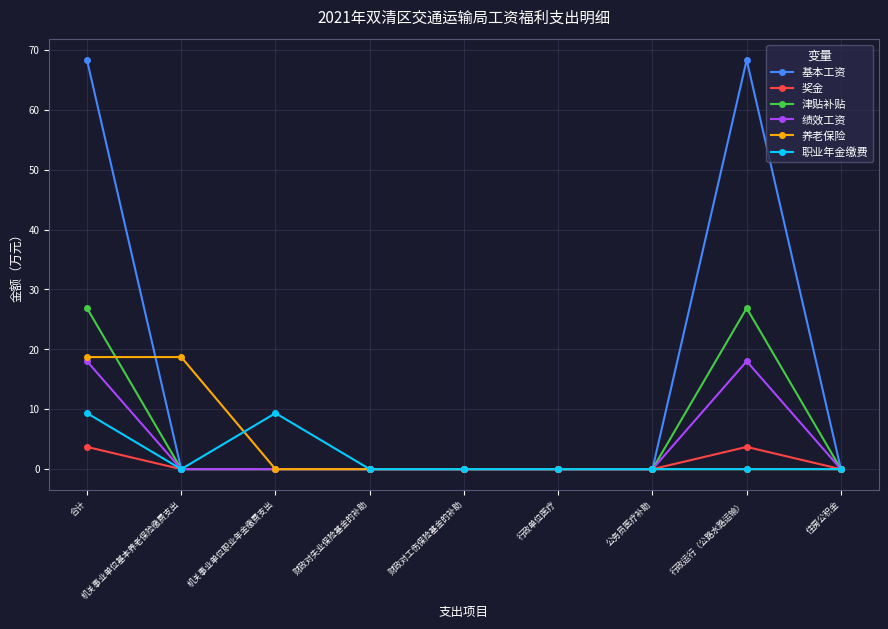

The 奖金 series shows 0.0 at 行政单位医疗. True or false?

True